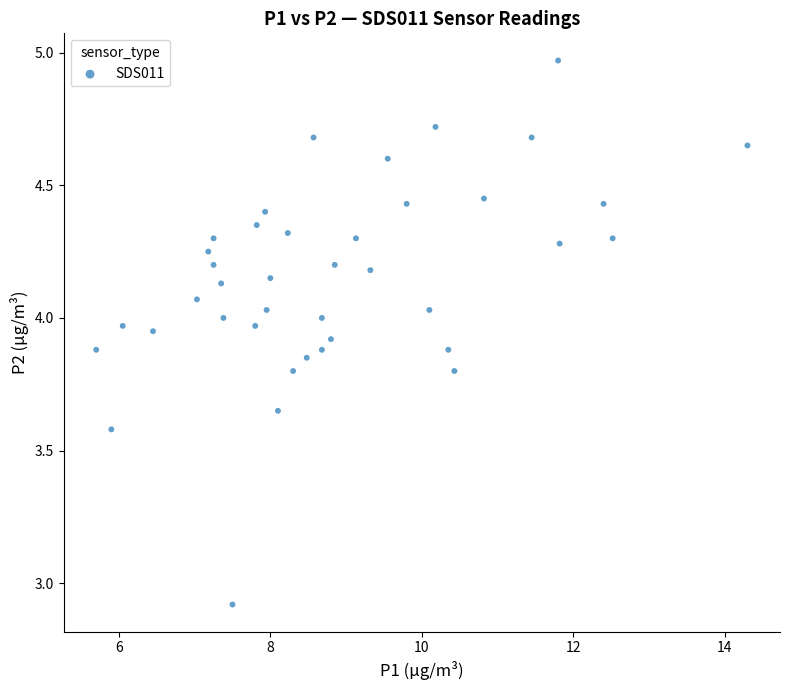

What is the range of X values (max minus min)?

8.6